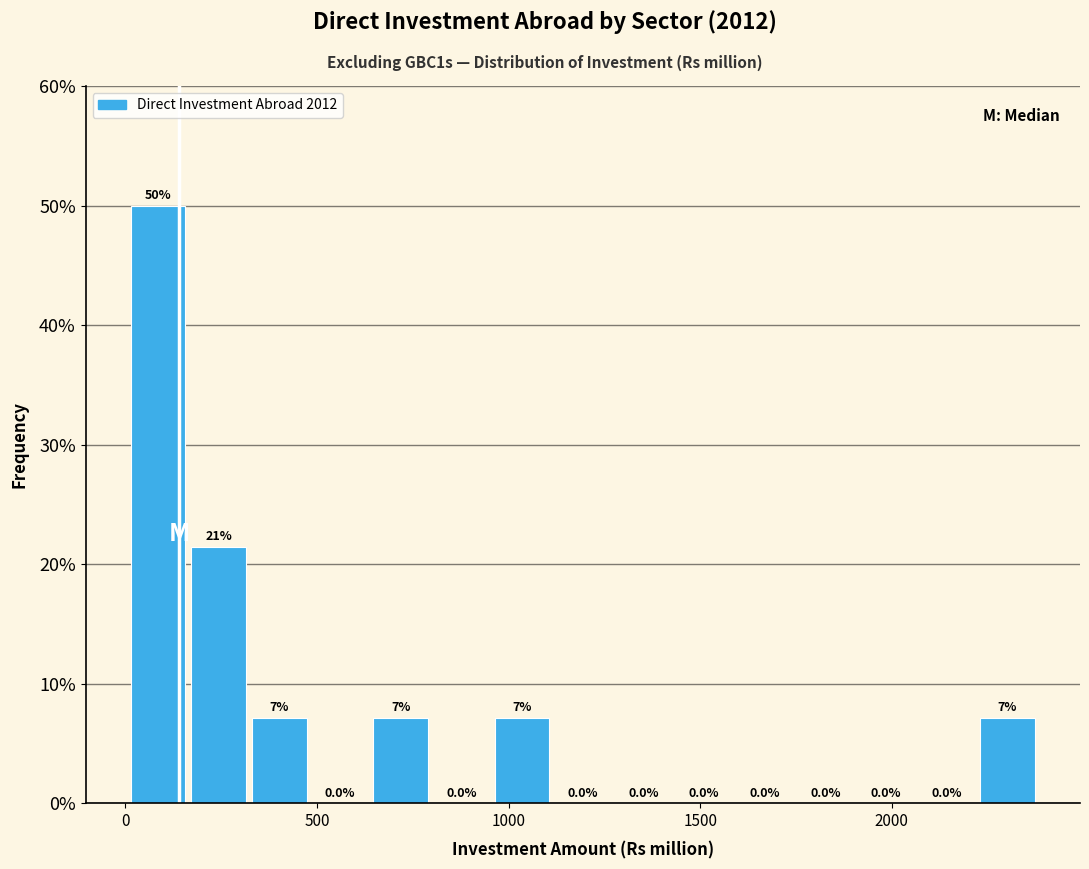

Around what value on the x-axis is the tallest bar? Give the approximate position of its centre, as read against the axis.

100